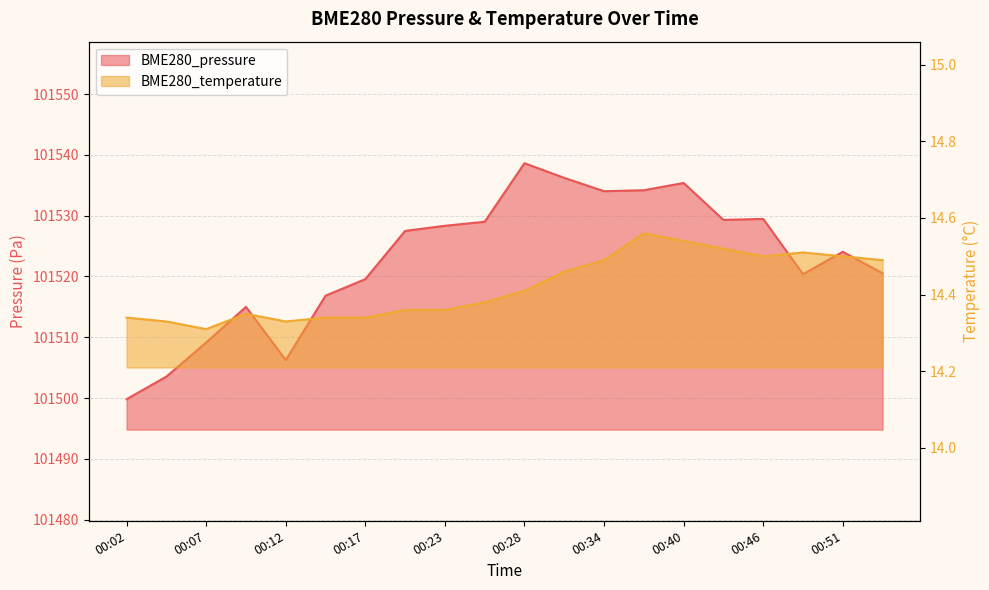

Between 00:04 and 00:49, which series saw the biggest shift?

BME280_pressure